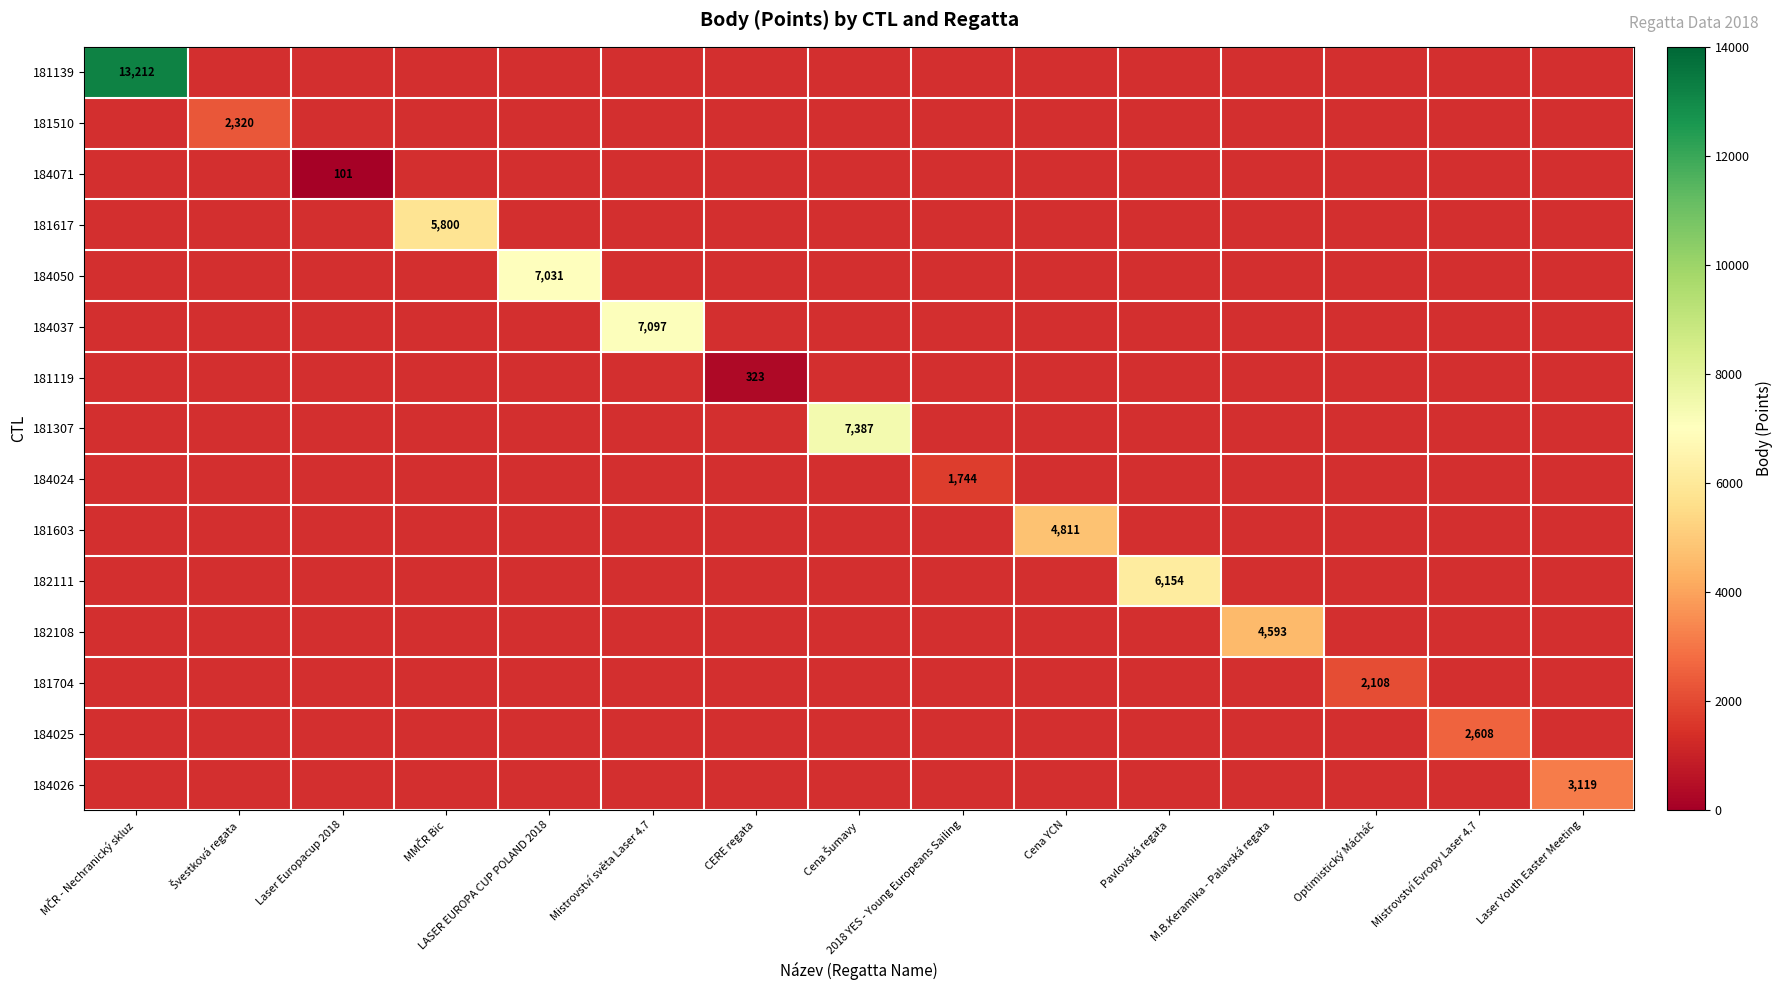

How many positive values does the 181510 series have?

1